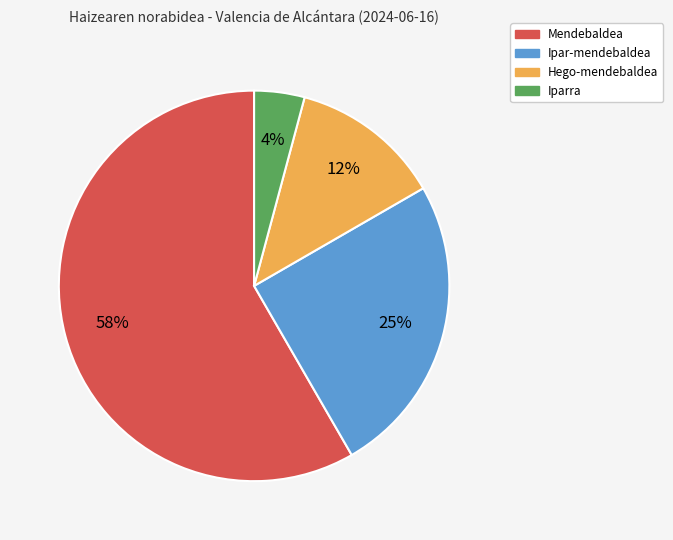

Do Mendebaldea and Ipar-mendebaldea together represent more than half of the pie?

Yes